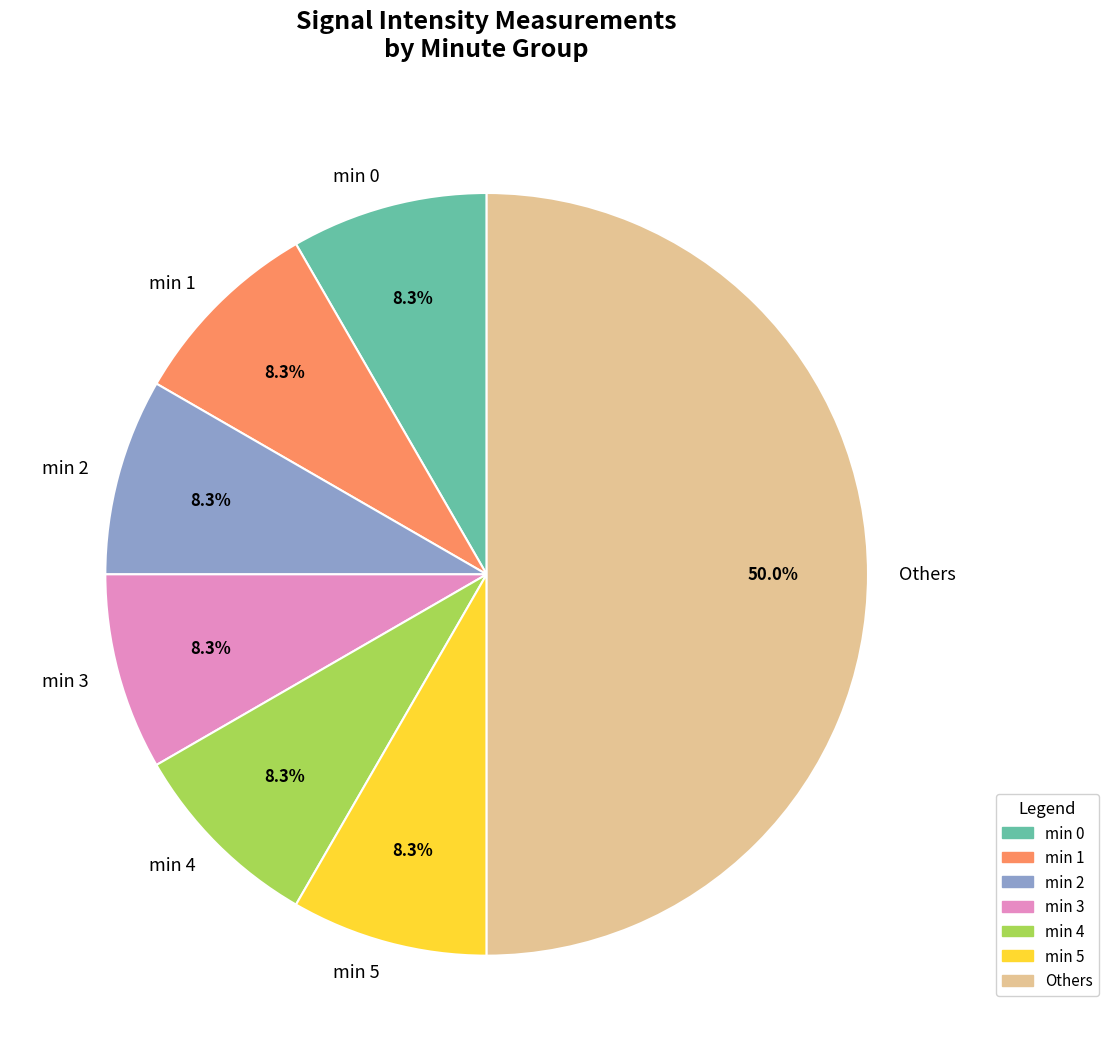

How many slices are in this pie chart?

7